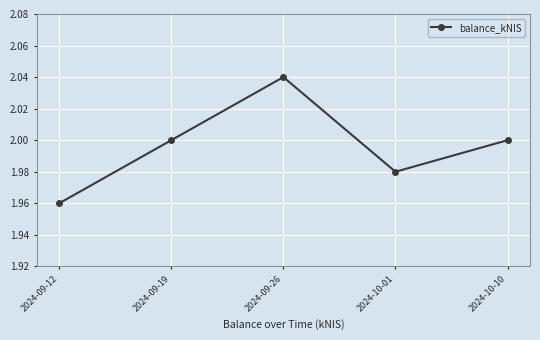

What is the label of the 5th point from the right?

2024-09-12